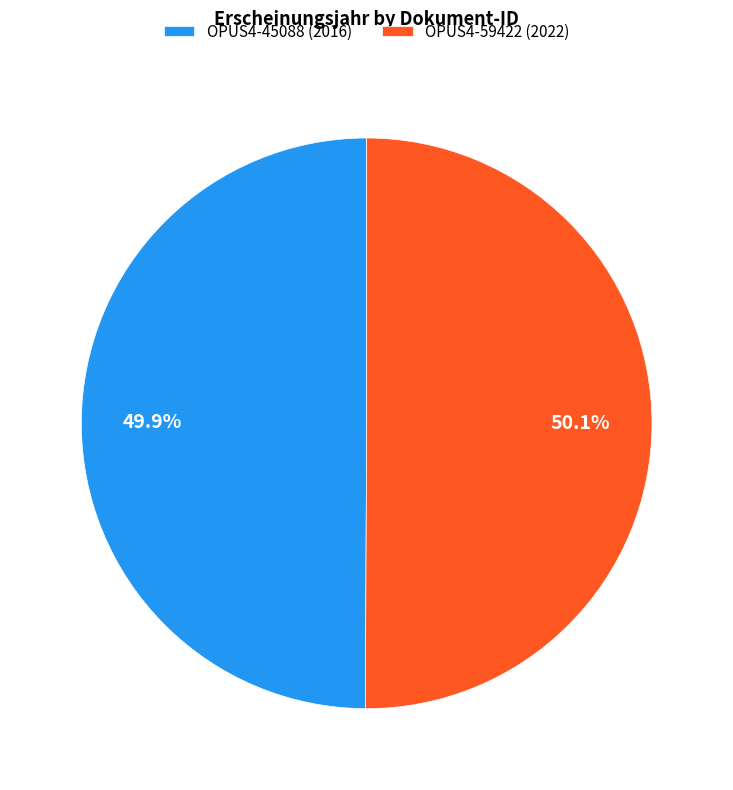

How many segments does this pie chart have?

2